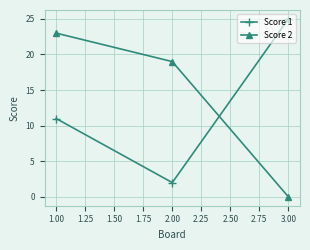

Count the number of data series in this chart.

2